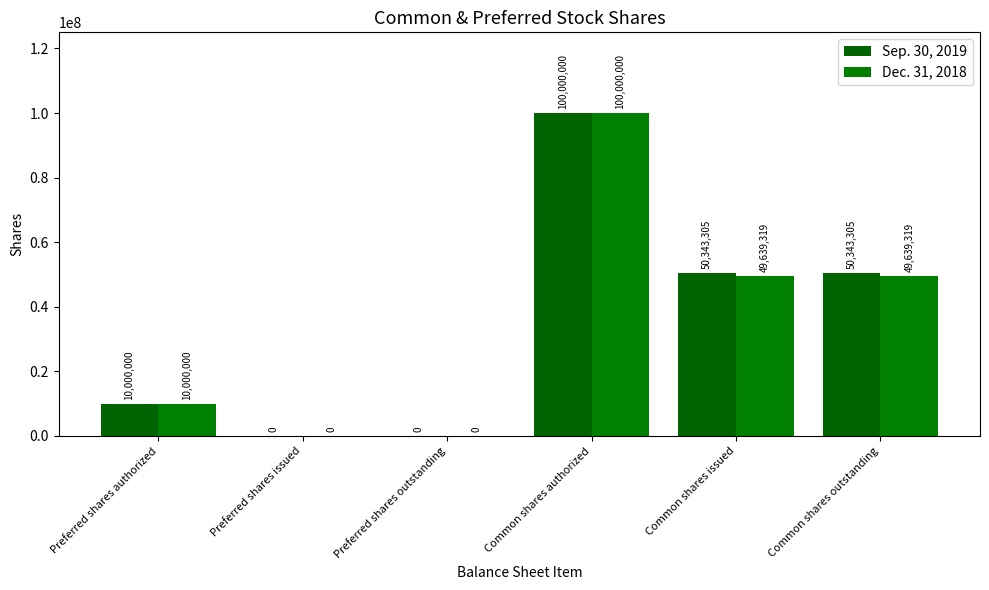

How many data points does each series have?

6